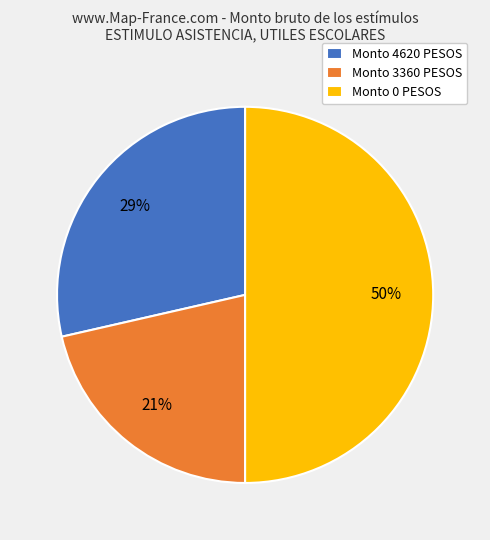

Count the number of slices in the pie.

3